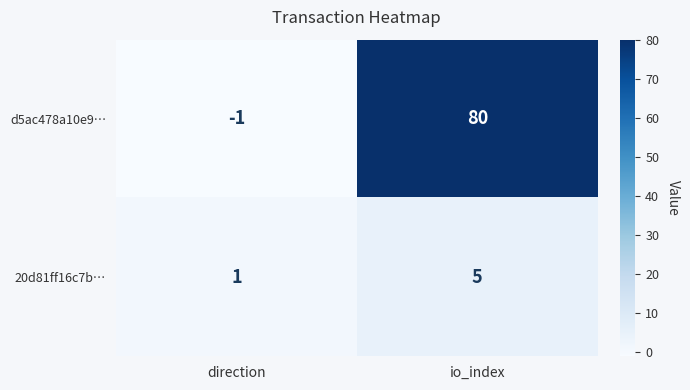

Which series has the largest total across all categories?

d5ac478a10e9…